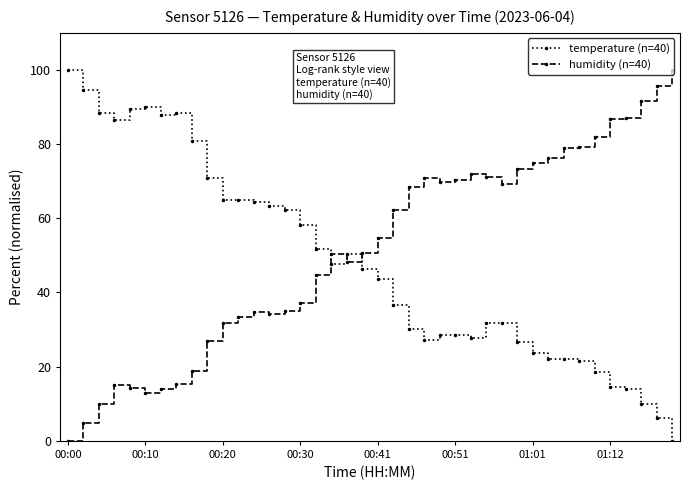

What is the maximum value shown in the chart?

100.0